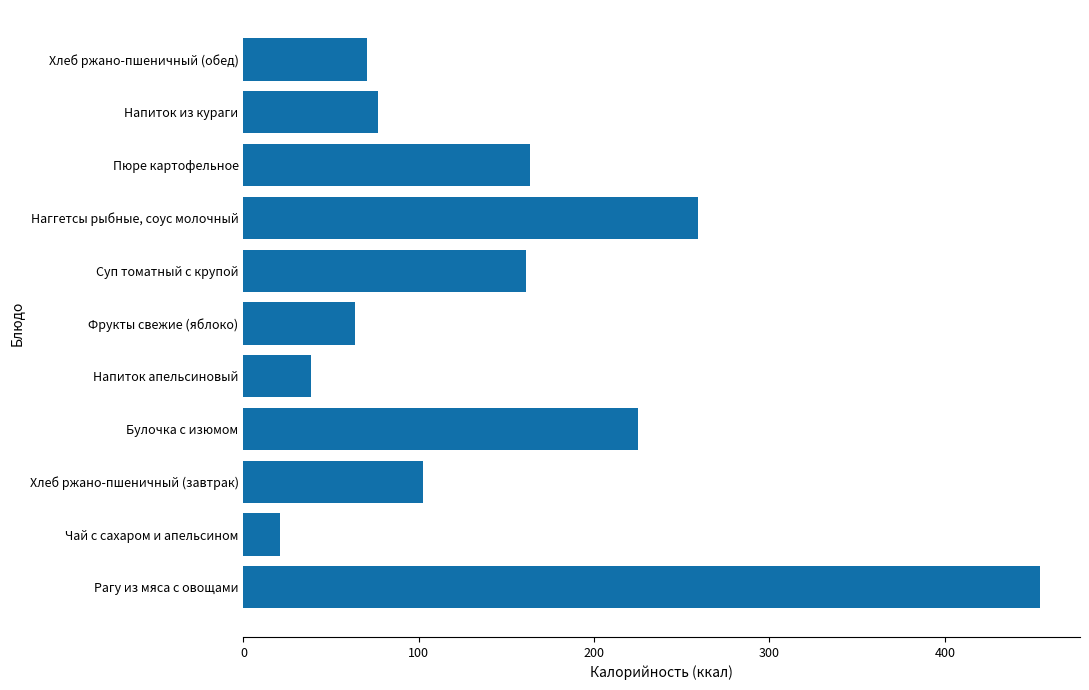

The chart shows a value of 43.3 at Напиток из кураги. True or false?

False